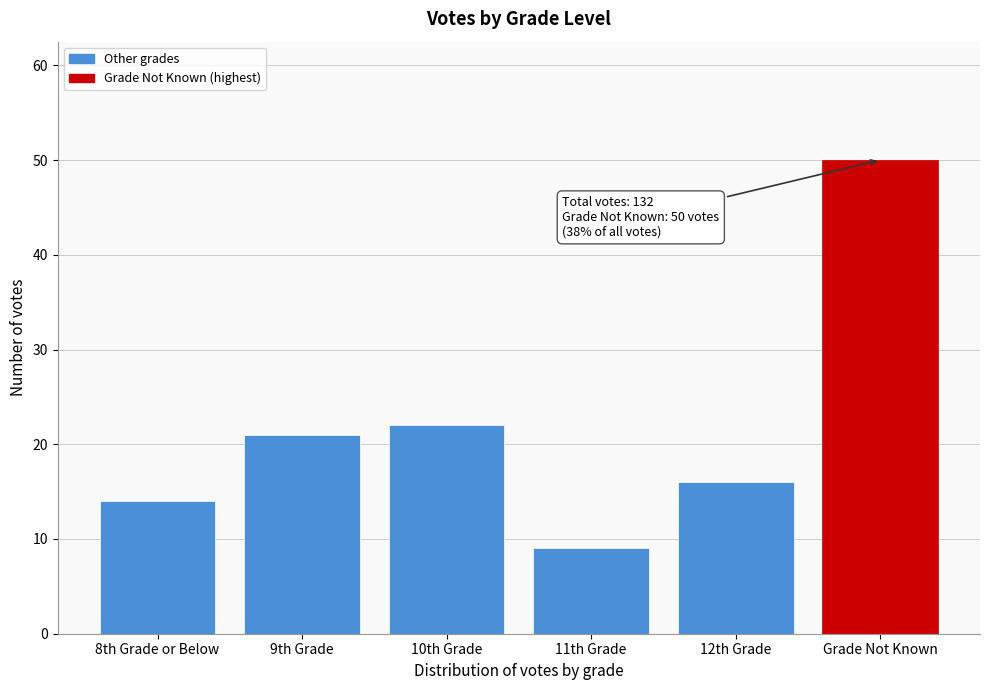

Reading right to left, what are all the values shown in this chart?

Grade Not Known=50	12th Grade=16	11th Grade=9	10th Grade=22	9th Grade=21	8th Grade or Below=14